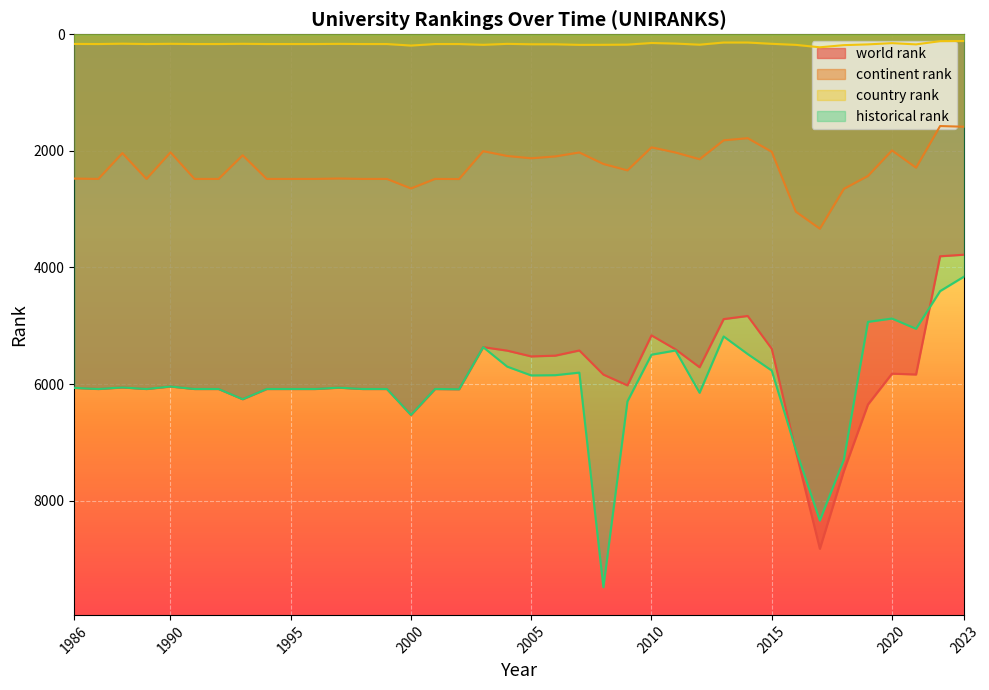

True or false: world rank and continent rank intersect in this chart.

False